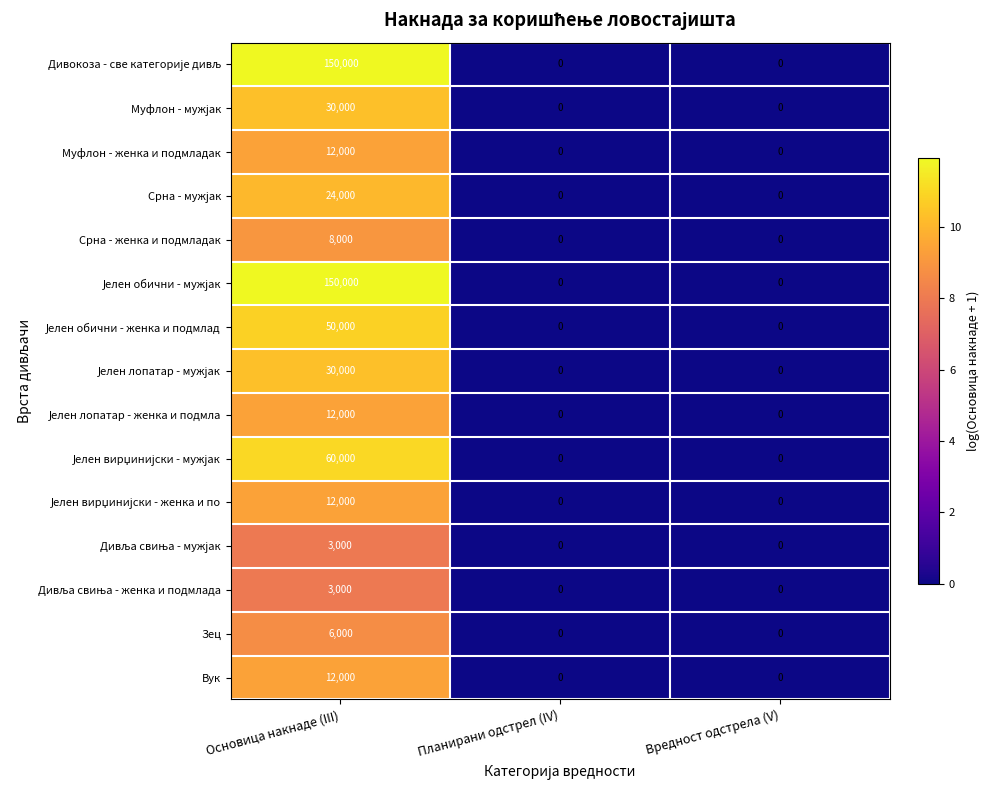

True or false: Зец has a value of 2414 at Вредност одстрела (V).

False